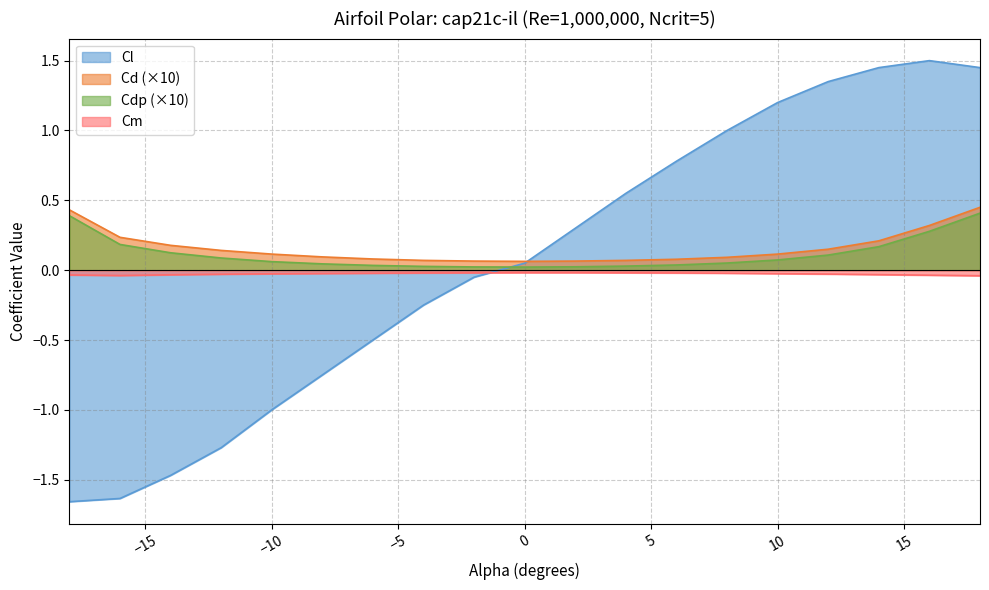

Reading left to right, transcribe all the data shown in this chart.

Cl: -18.0=-1.7	-16.0=-1.6	-14.0=-1.5	-12.0=-1.3	-10.0=-1.0	-8.0=-0.8	-6.0=-0.5	-4.0=-0.2	-2.0=-0.1	0.0=0.1	2.0=0.3	4.0=0.6	6.0=0.8	8.0=1.0	10.0=1.2	12.0=1.4	14.0=1.4	16.0=1.5	18.0=1.4
Cd: -18.0=0.4	-16.0=0.2	-14.0=0.2	-12.0=0.1	-10.0=0.1	-8.0=0.1	-6.0=0.1	-4.0=0.1	-2.0=0.1	0.0=0.1	2.0=0.1	4.0=0.1	6.0=0.1	8.0=0.1	10.0=0.1	12.0=0.1	14.0=0.2	16.0=0.3	18.0=0.4
Cdp: -18.0=0.4	-16.0=0.2	-14.0=0.1	-12.0=0.1	-10.0=0.1	-8.0=0.0	-6.0=0.0	-4.0=0.0	-2.0=0.0	0.0=0.0	2.0=0.0	4.0=0.0	6.0=0.0	8.0=0.1	10.0=0.1	12.0=0.1	14.0=0.2	16.0=0.3	18.0=0.4
Cm: -18.0=-0.0	-16.0=-0.0	-14.0=-0.0	-12.0=-0.0	-10.0=-0.0	-8.0=-0.0	-6.0=-0.0	-4.0=-0.0	-2.0=-0.0	0.0=-0.0	2.0=-0.0	4.0=-0.0	6.0=-0.0	8.0=-0.0	10.0=-0.0	12.0=-0.0	14.0=-0.0	16.0=-0.0	18.0=-0.0